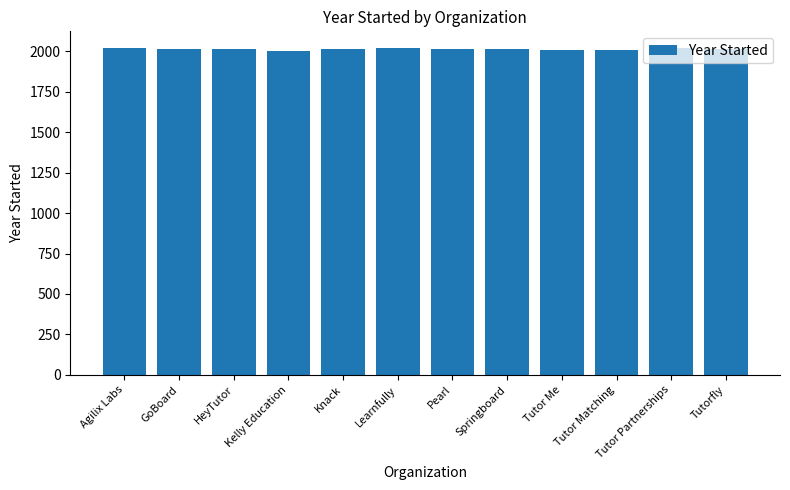

Is it true that the value at Kelly Education is 2001?

True